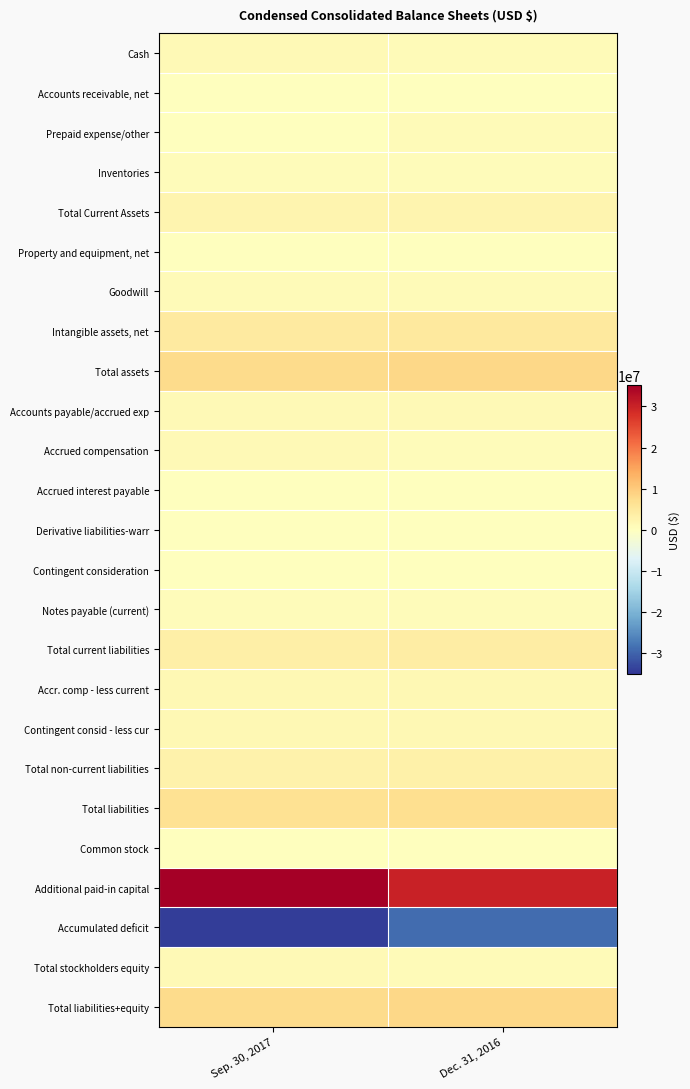

At which category is the sum across all series the highest?

Dec. 31, 2016